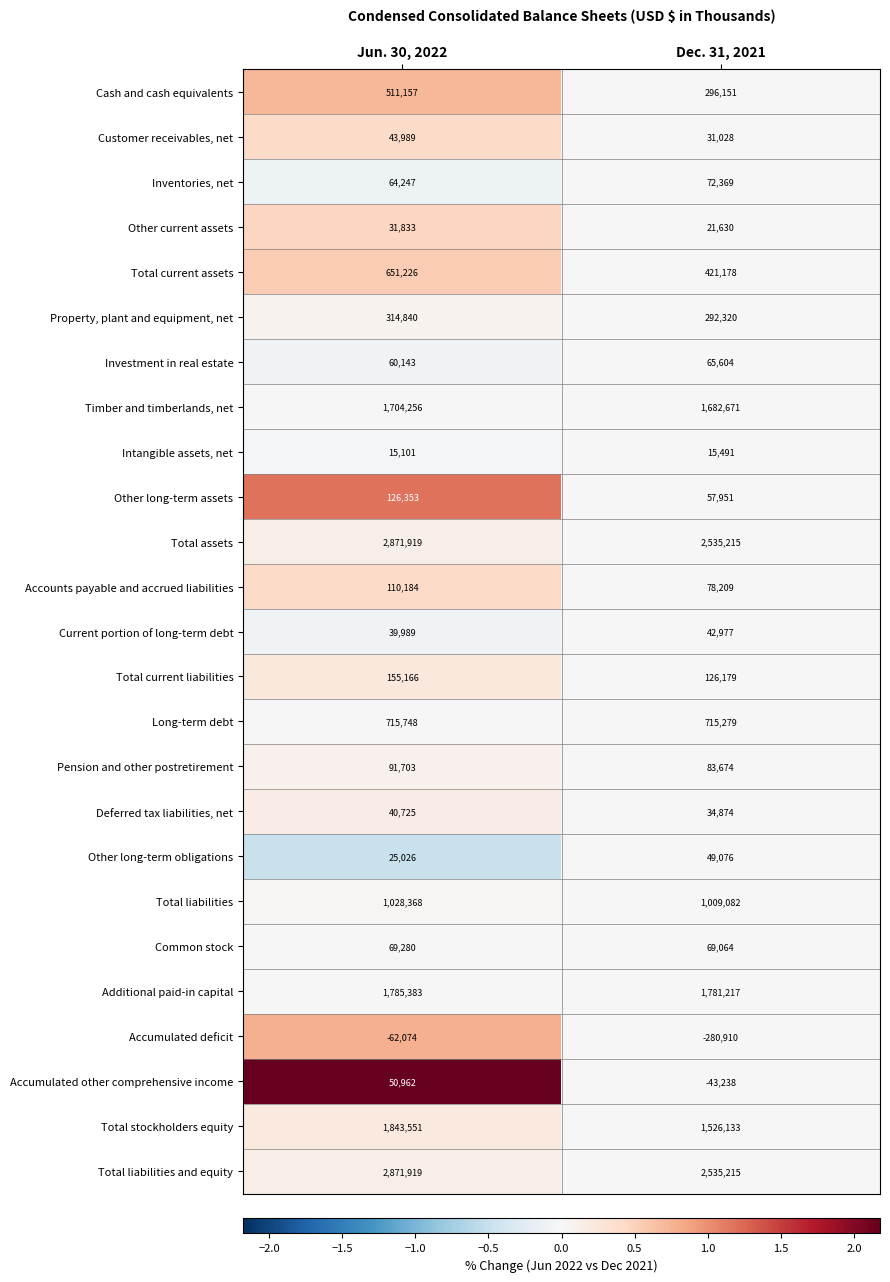

Is it true that Common stock equals 69064 at Dec. 31, 2021?

True